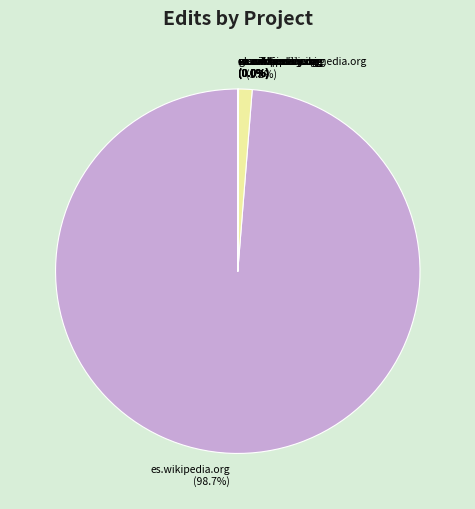

To the nearest percent, what is the difference between the largest and smallest slice percentages?

99%